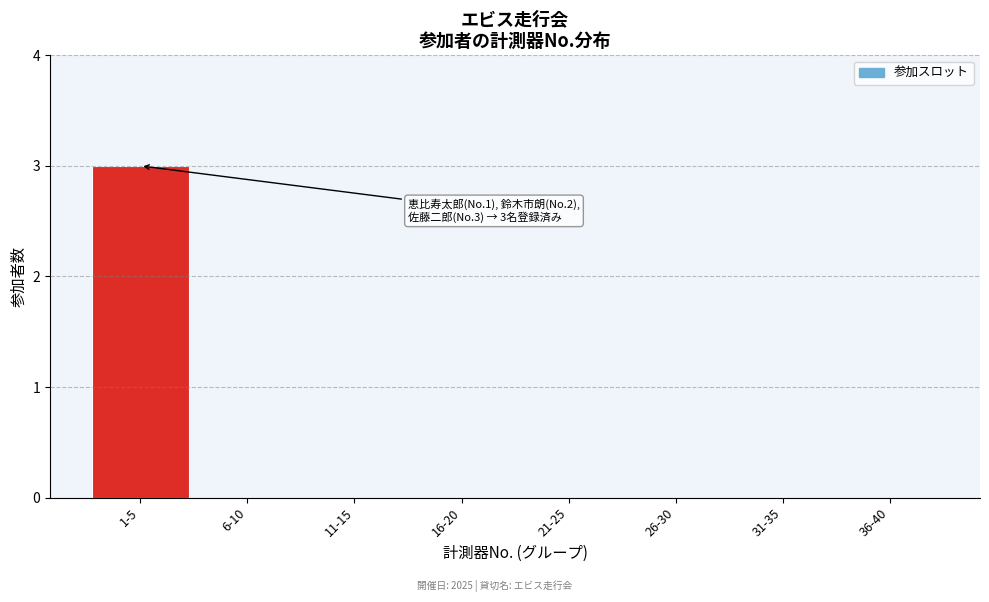

Reading left to right, extract all data points from this chart.

1-5=3	6-10=0	11-15=0	16-20=0	21-25=0	26-30=0	31-35=0	36-40=0